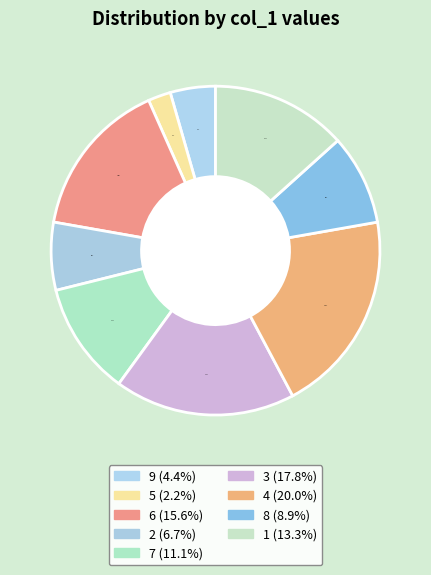

The 5 slice represents 8% of the pie. True or false?

False